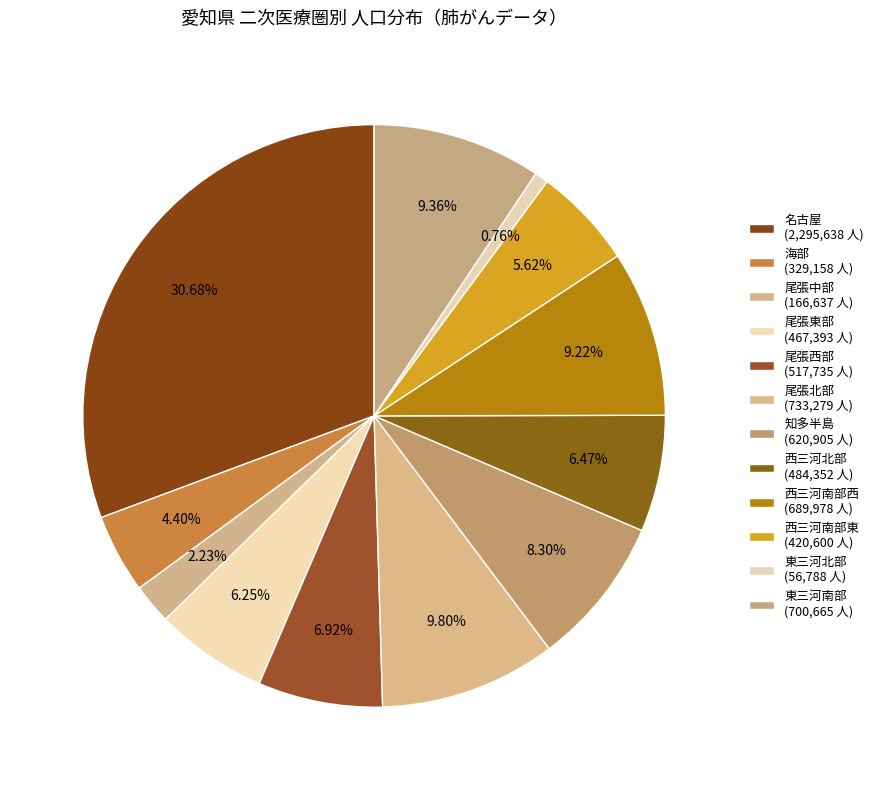

To the nearest percent, what percentage of the pie is 西三河北部?

6%